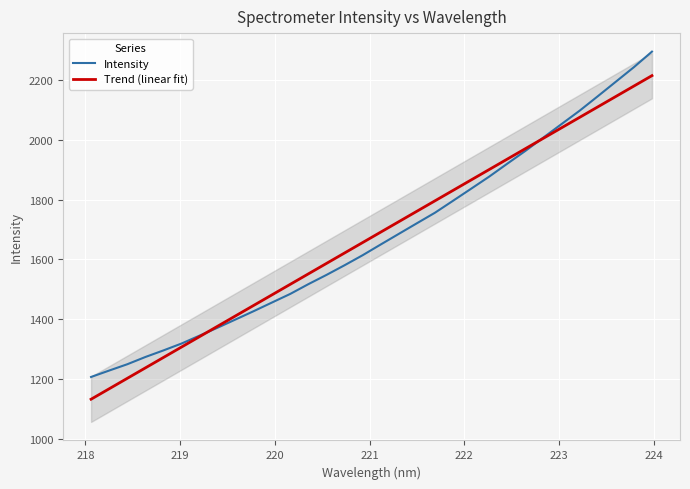

At which label does the data first exceed 1650?

221.1174